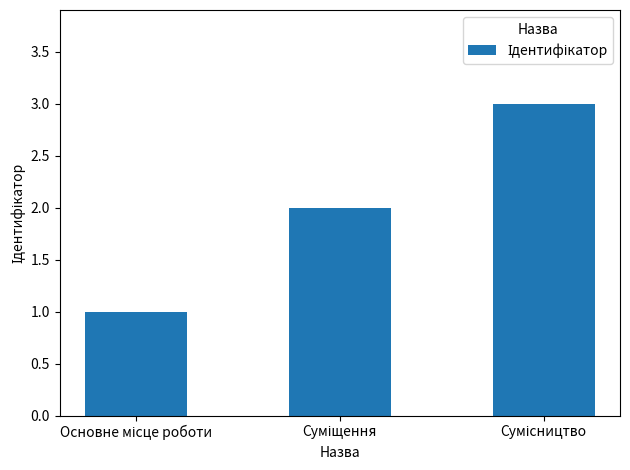

Are the bars horizontal?

No